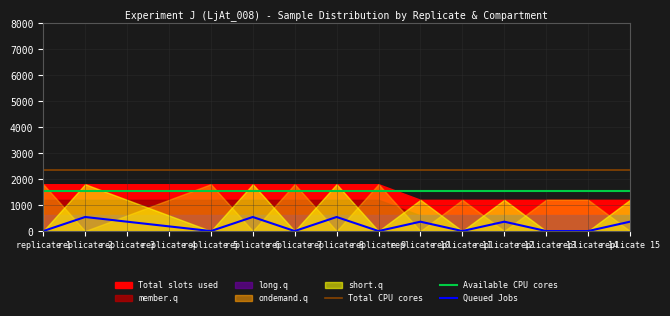

True or false: Queued Jobs has more than 2 interior local peaks.

True